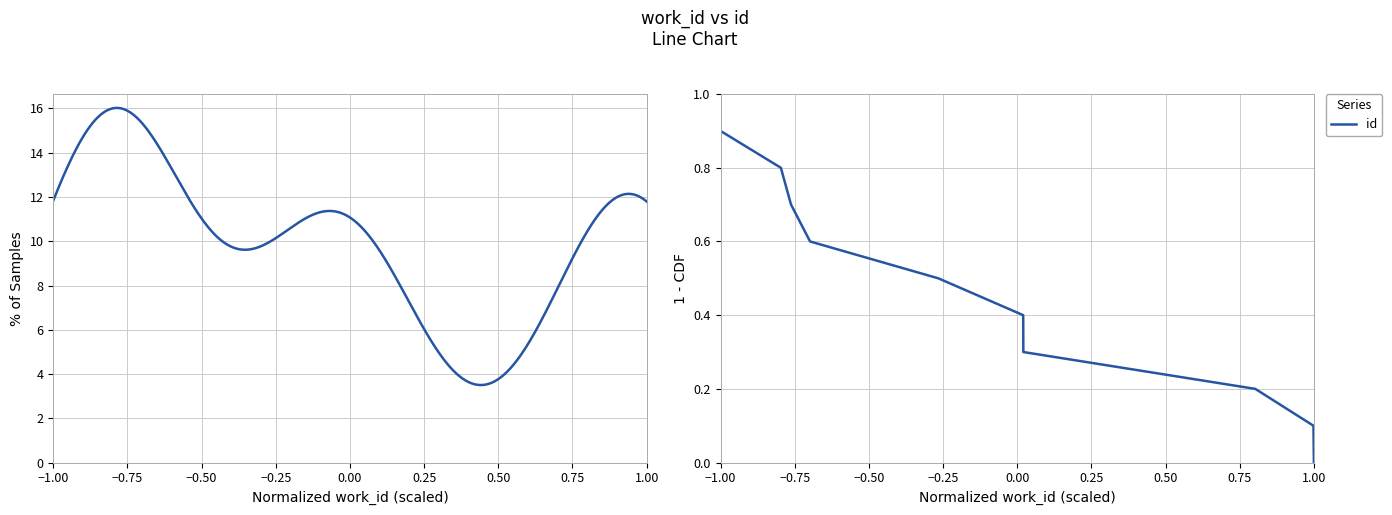

What is the sum of all values?

5.5